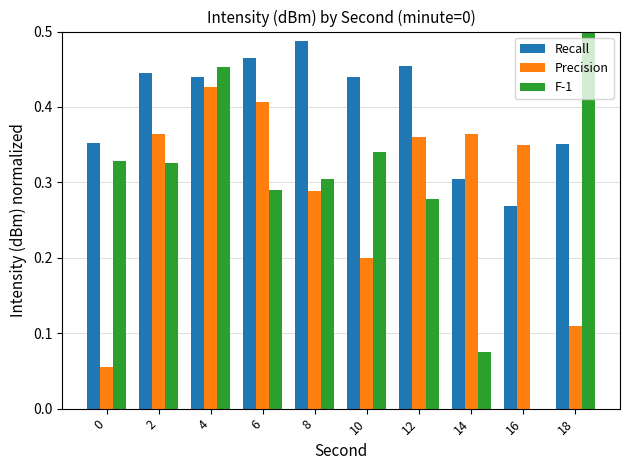

At which category is the sum across all series the highest?

4